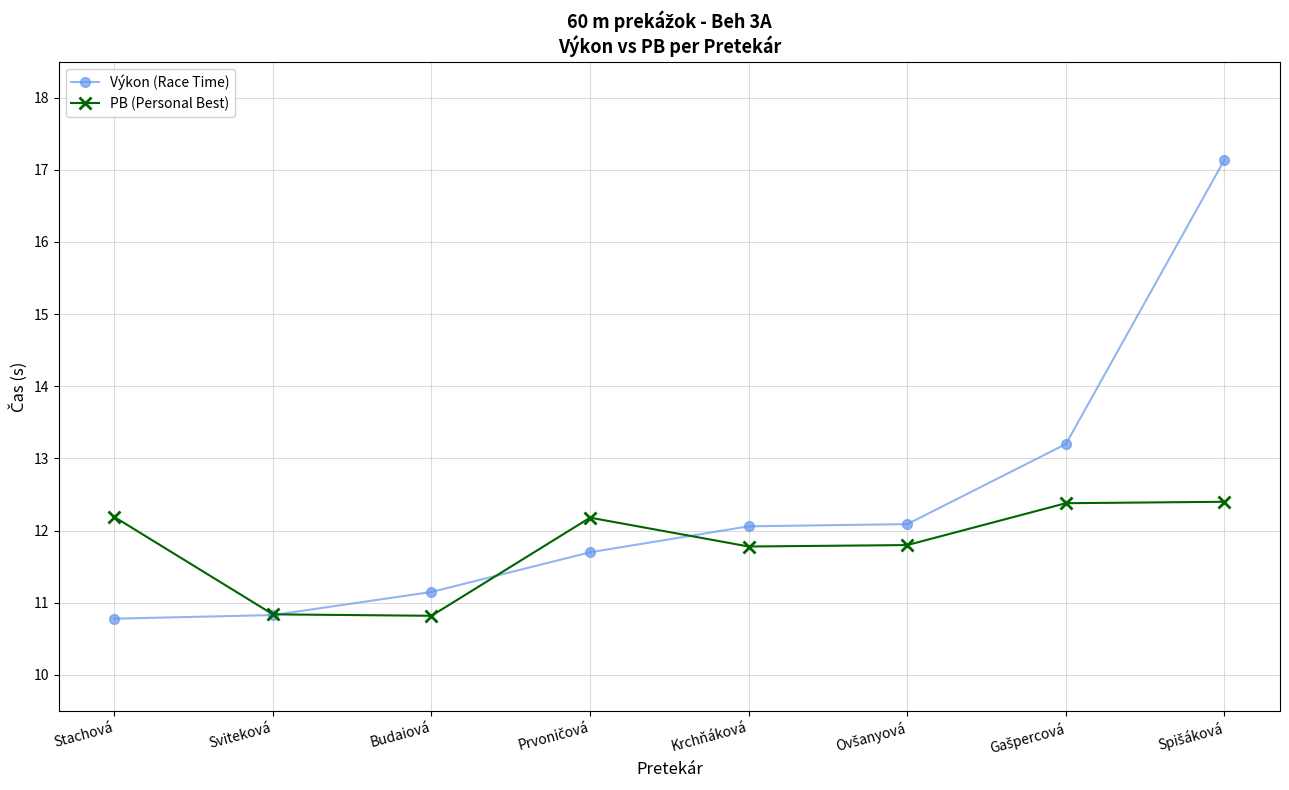

Rank the series at Budaiová from lowest to highest value.

PB (Personal Best), Výkon (Race Time)